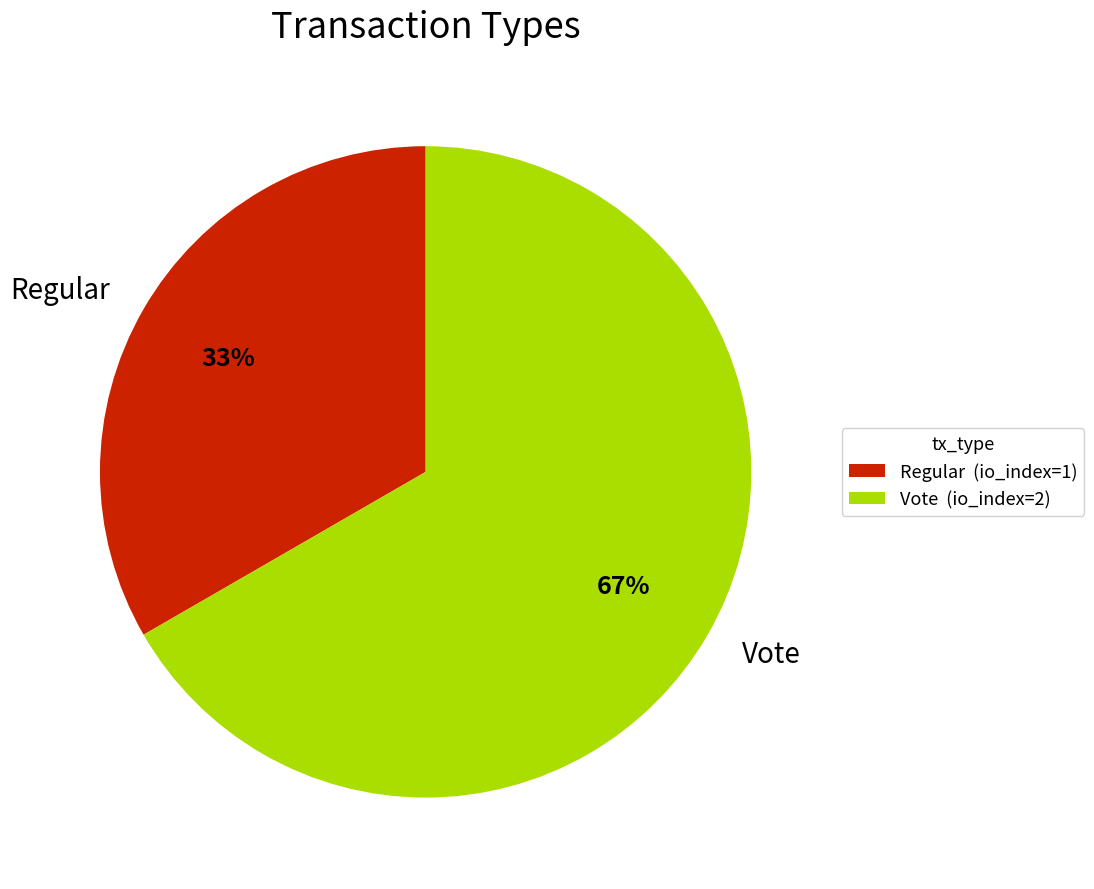

What percentage is the Regular slice, to the nearest percent?

33%